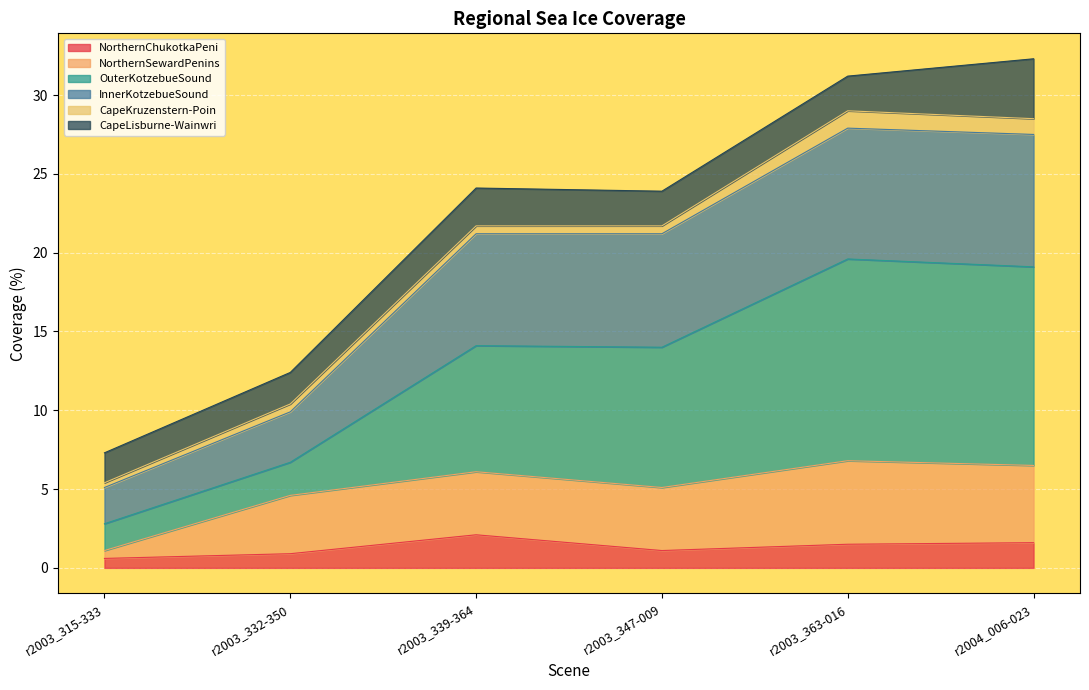

In OuterKotzebueSound, how many points are higher than both neighbors (excluding endpoints)?

1